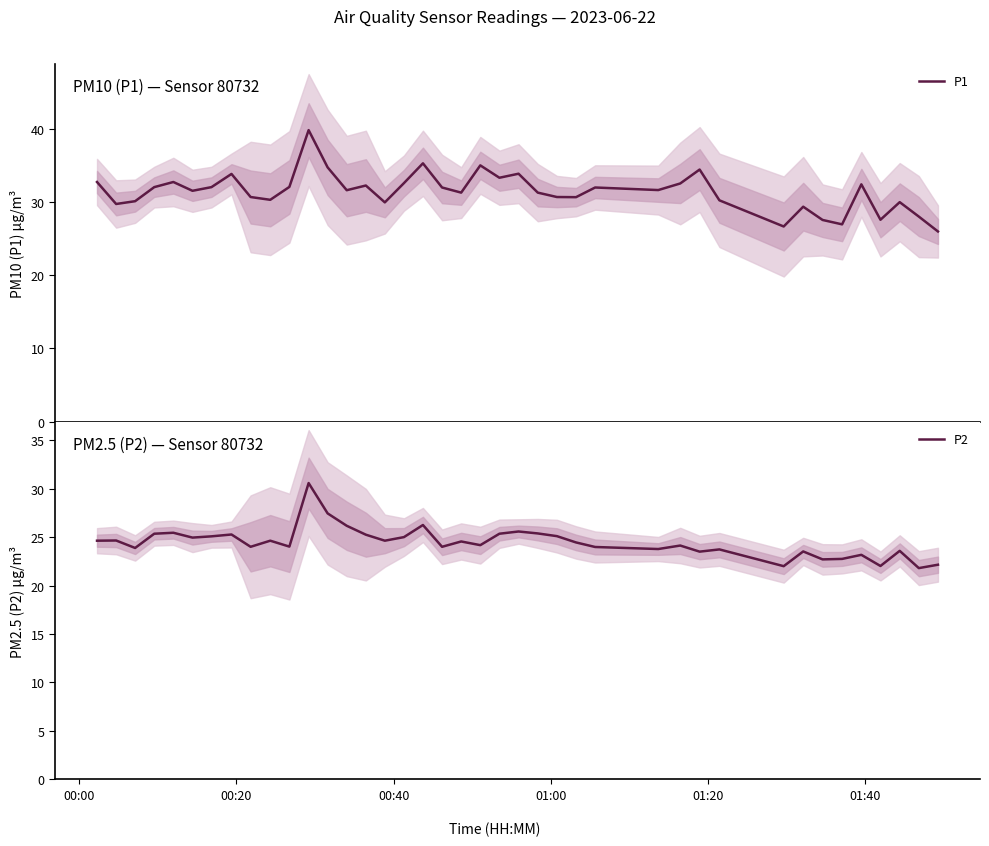

What is the maximum value for P1?

39.8